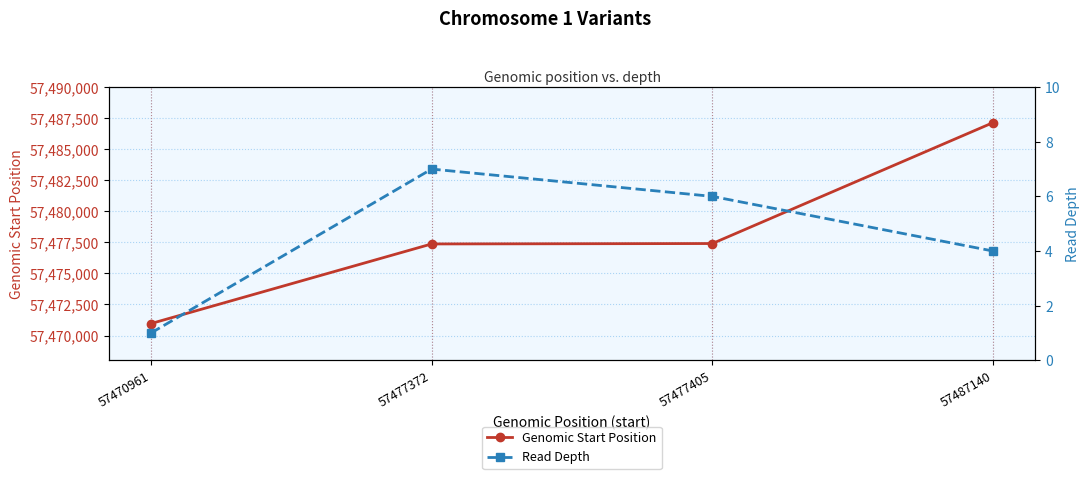

What is the difference between the Genomic Start Position values at 57487140 and 57477405?

9735